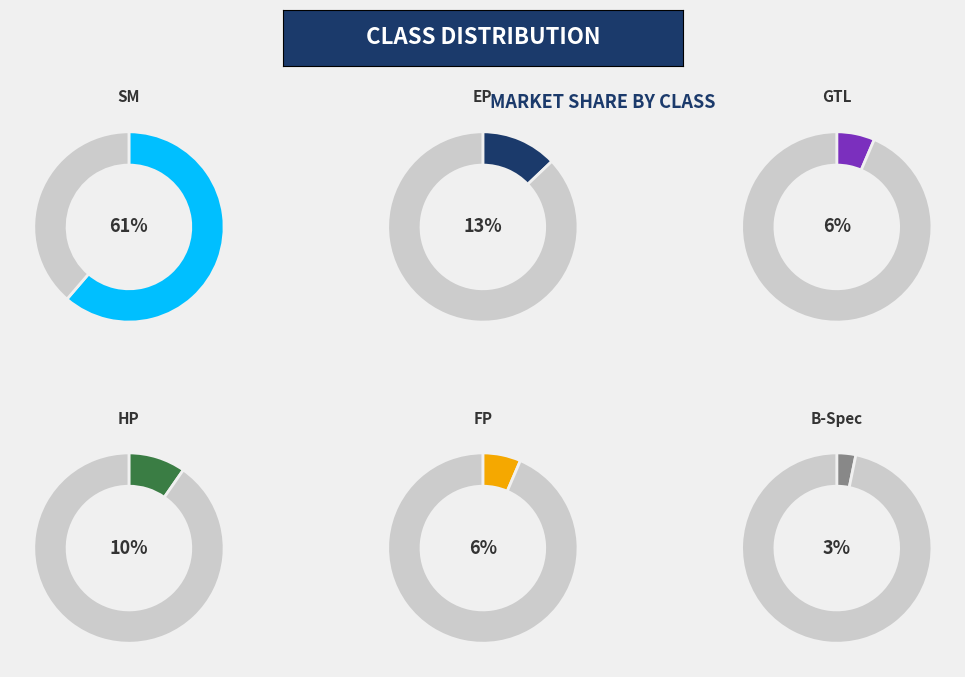

Between HP and EP, which is larger?

EP